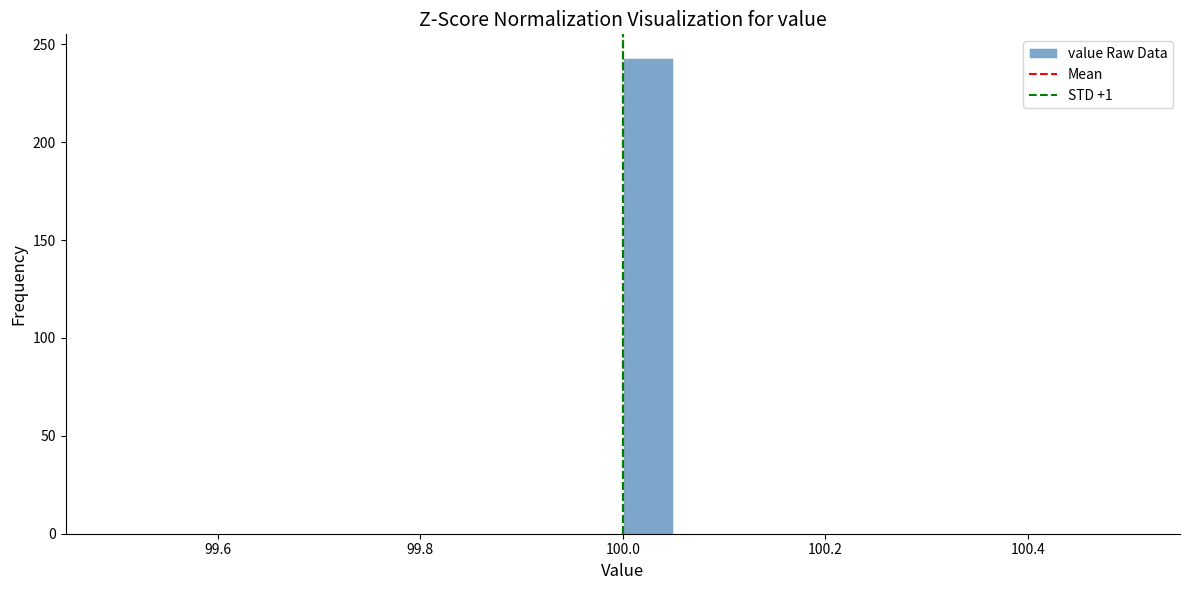

Read against the x-axis, roughly where is the centre of the tallest bar?

100.02